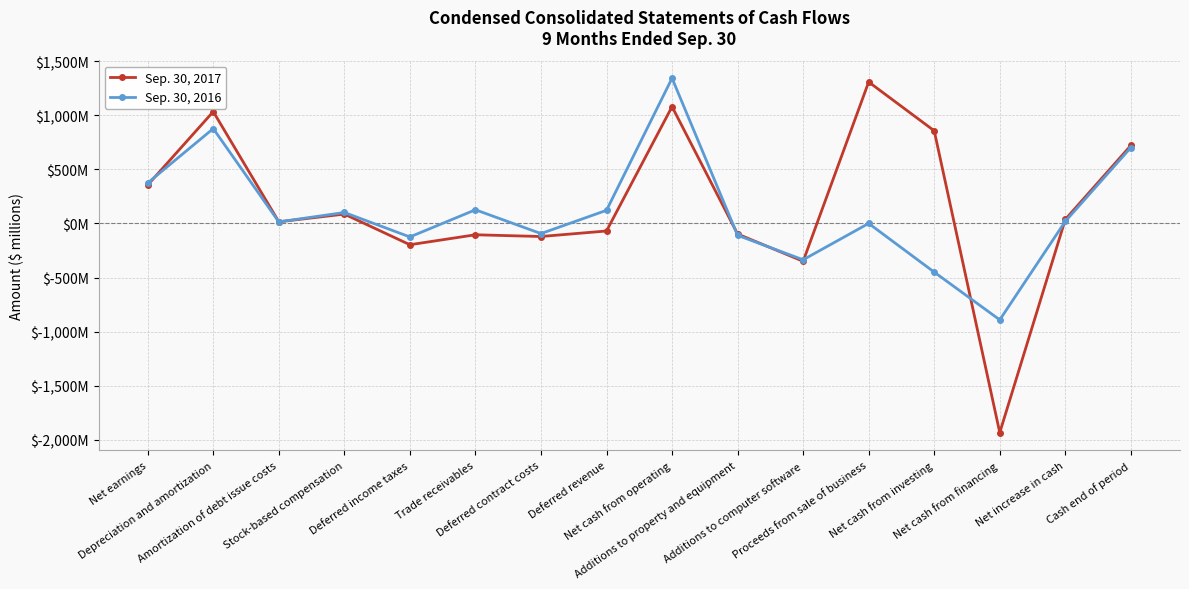

What is the label of the 15th point from the right?

Depreciation and amortization